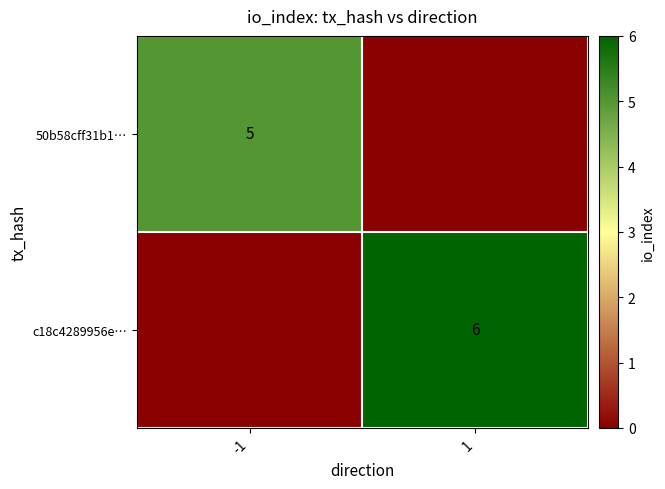

At which category does the chart reach its peak across all series?

1